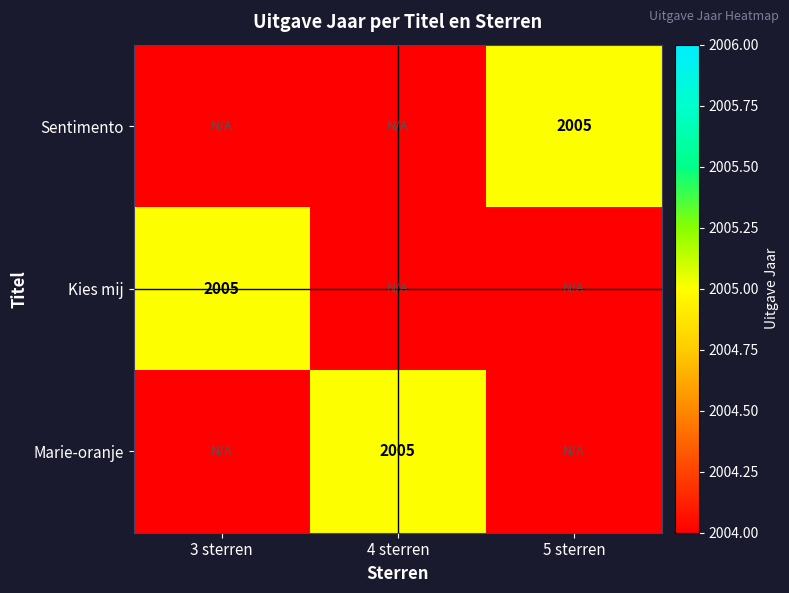

Is it true that Marie-oranje equals 891 at 4 sterren?

False